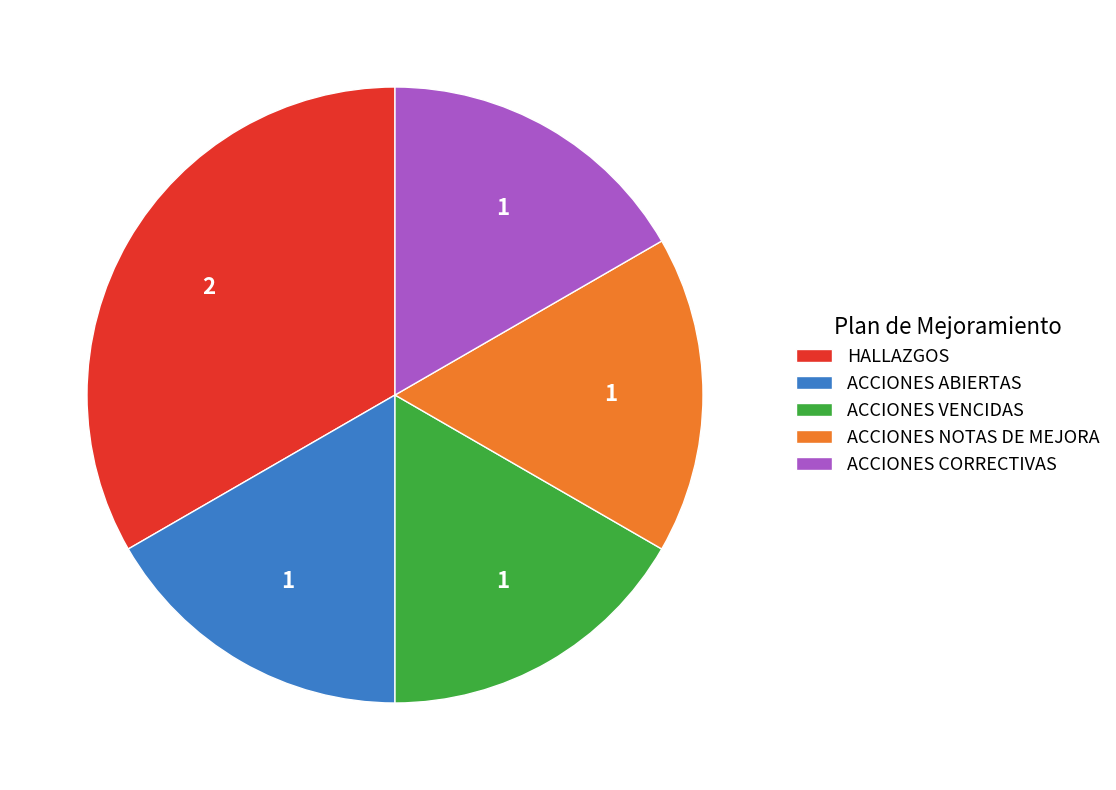

What is the largest slice in the pie chart?

HALLAZGOS